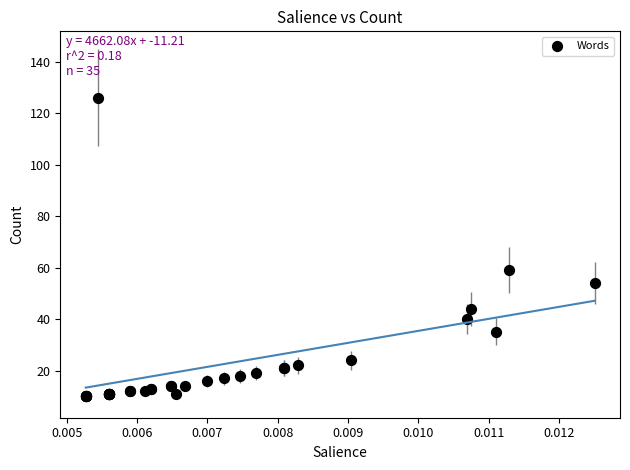

What Y value in the scatter plot is closest to 68?

59